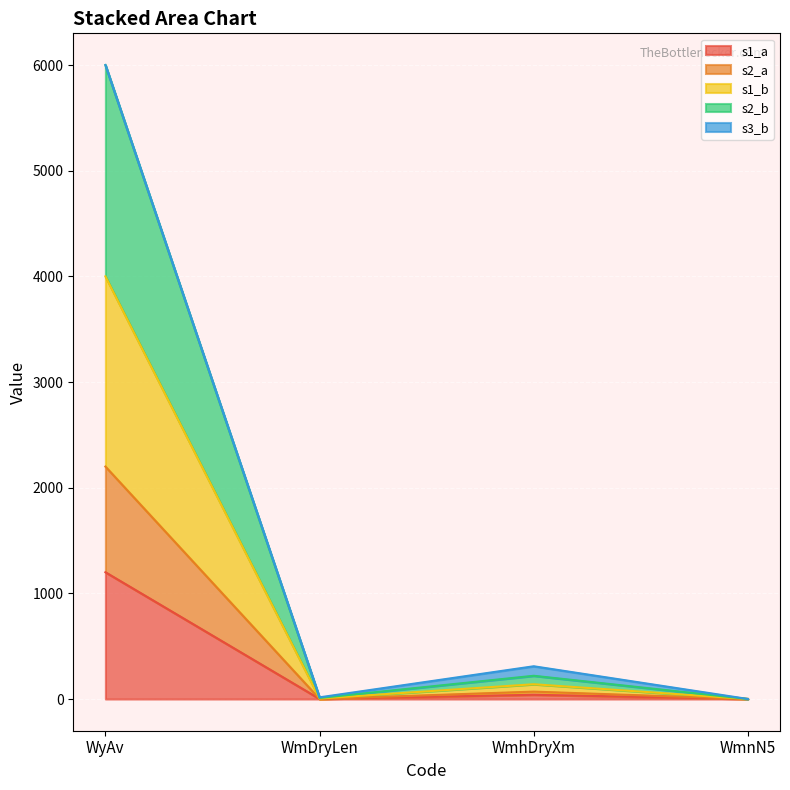

What is the total value across all series at WyAv?

6000.0